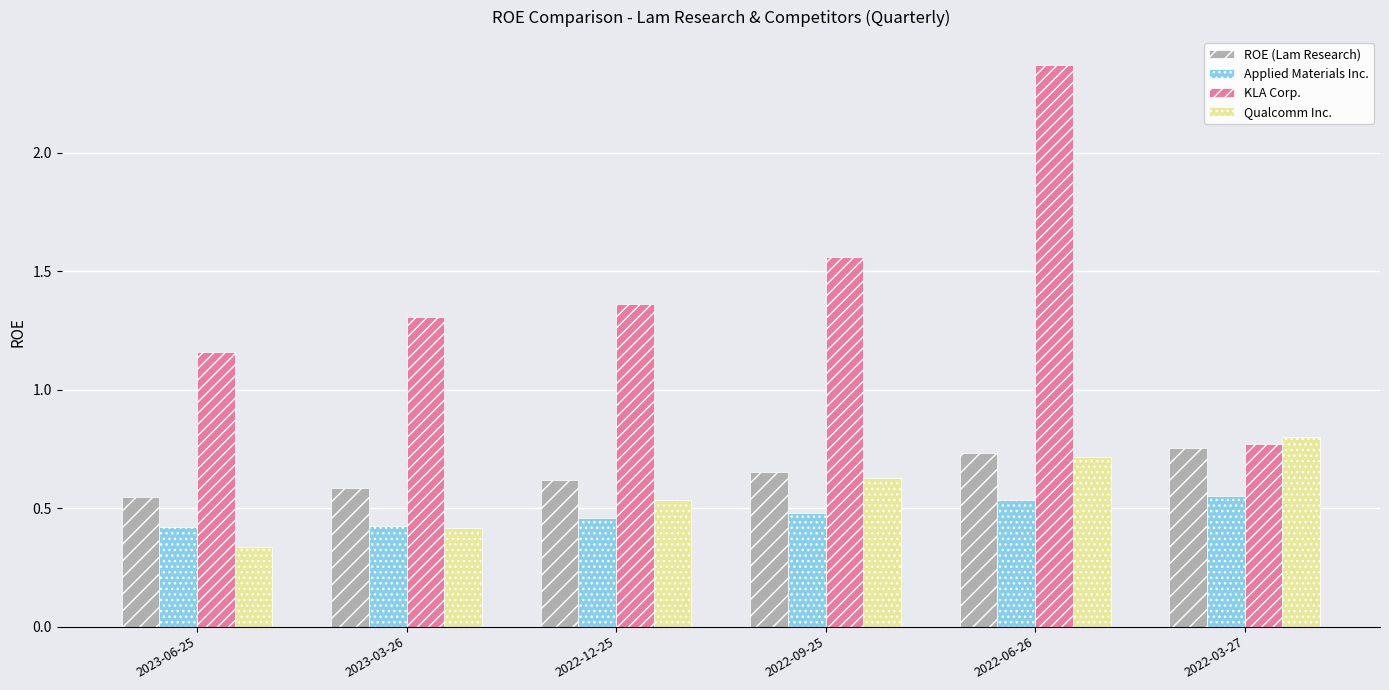

At how many categories does at least one series exceed 0?

6